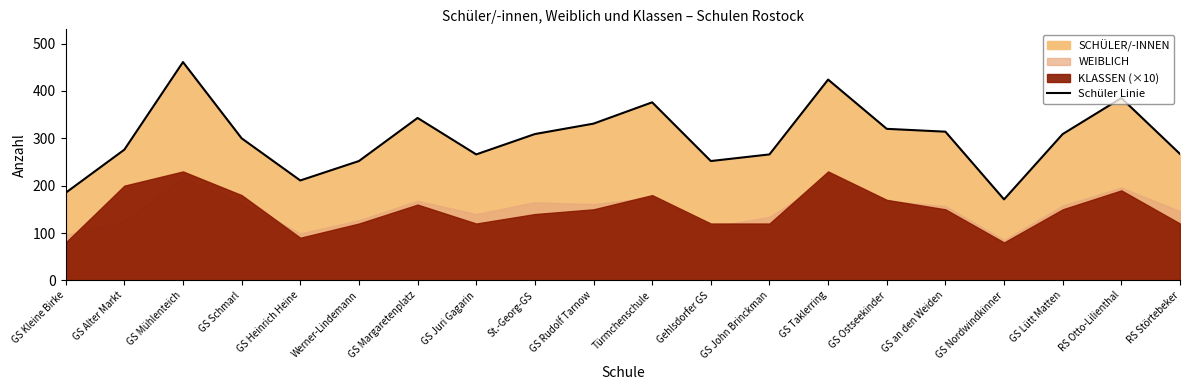

Approximately how many times larger is the value at GS Kleine Birke compared to GS Heinrich Heine?

0.9